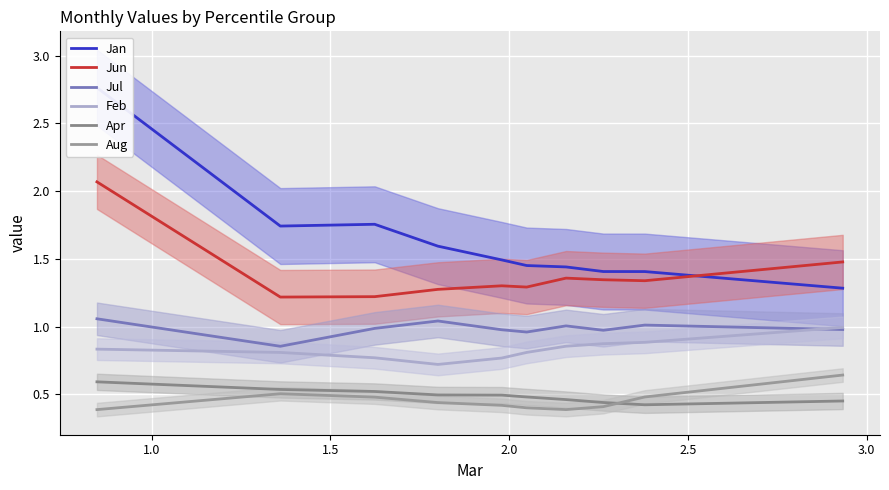

What are all the series names shown in the legend?

Jan, Jun, Jul, Feb, Apr, Aug